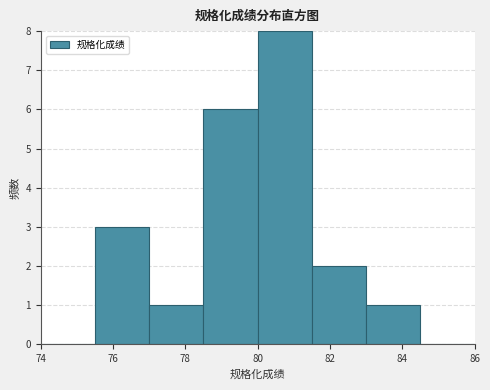

Reading left to right, list every bar in this chart as the range it spans on the x-axis followed by its height. Neither the bar edges nor the heights are printed on the chart, so give them approximately, as read against the axes.

74.0 to 75.5: 0
75.5 to 77.0: 3
77.0 to 78.5: 1
78.5 to 80.0: 6
80.0 to 81.5: 8
81.5 to 83.0: 2
83.0 to 84.5: 1
84.5 to 86.0: 0